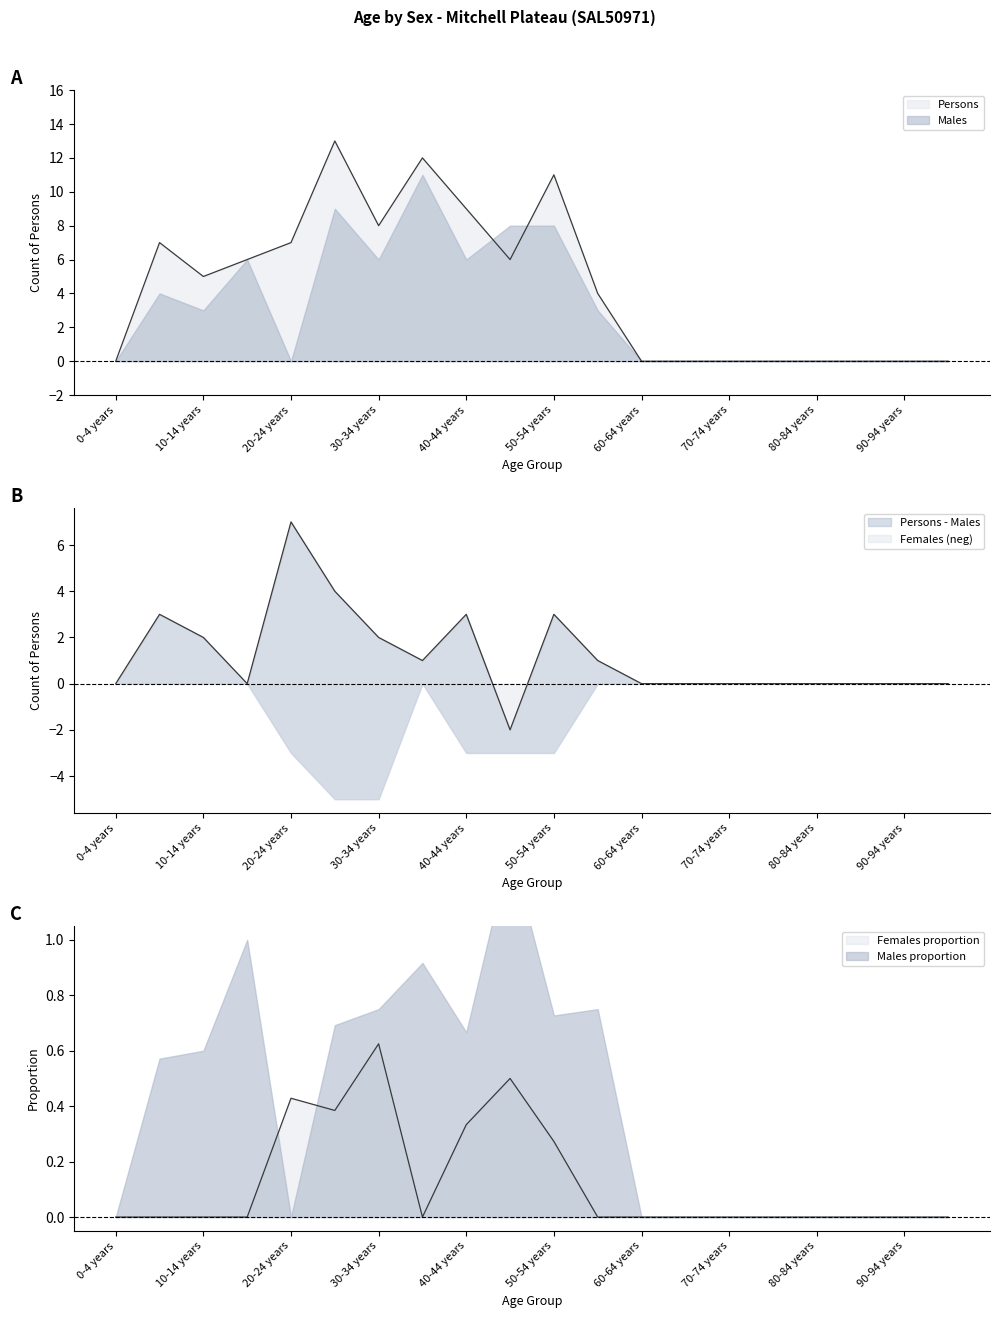

Does the chart have visible grid lines?

No